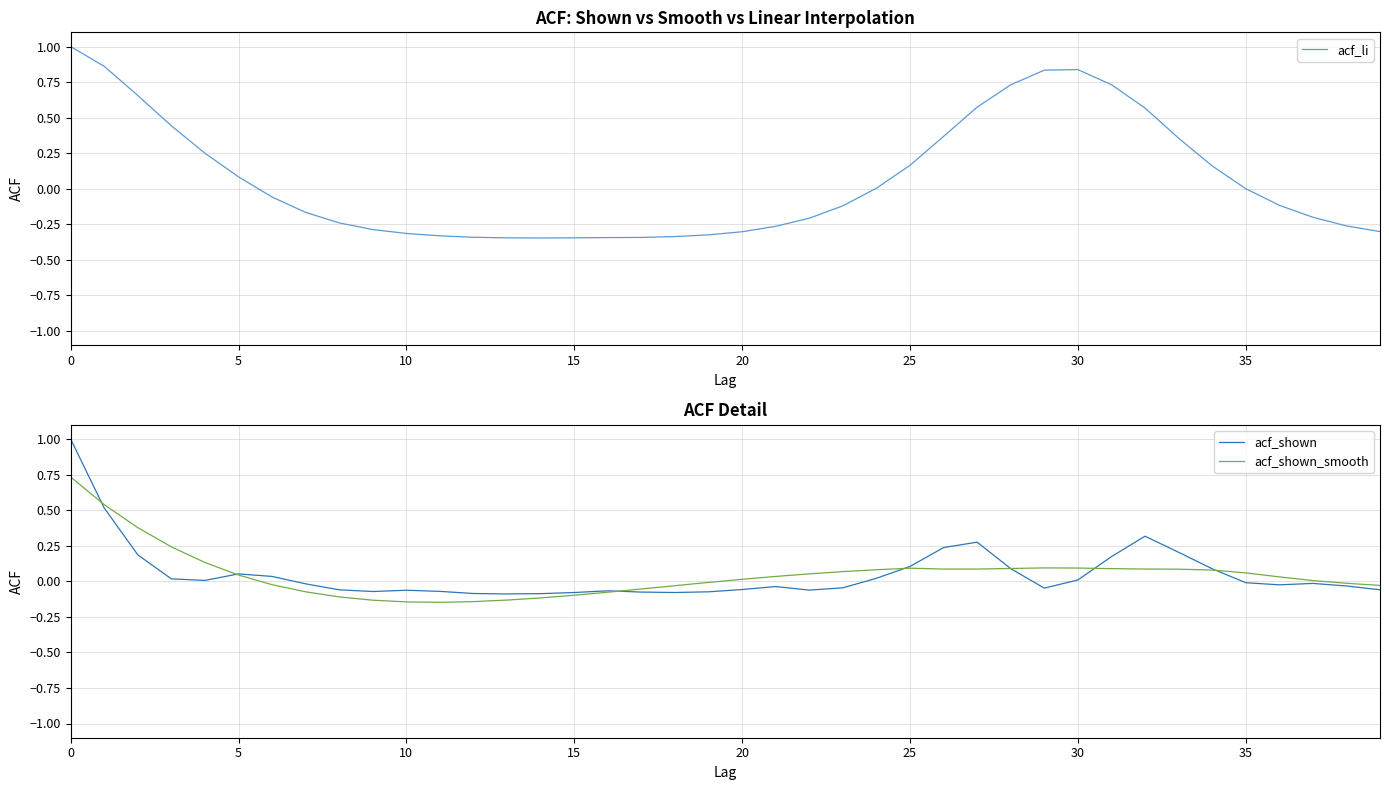

Does the chart have visible grid lines?

Yes